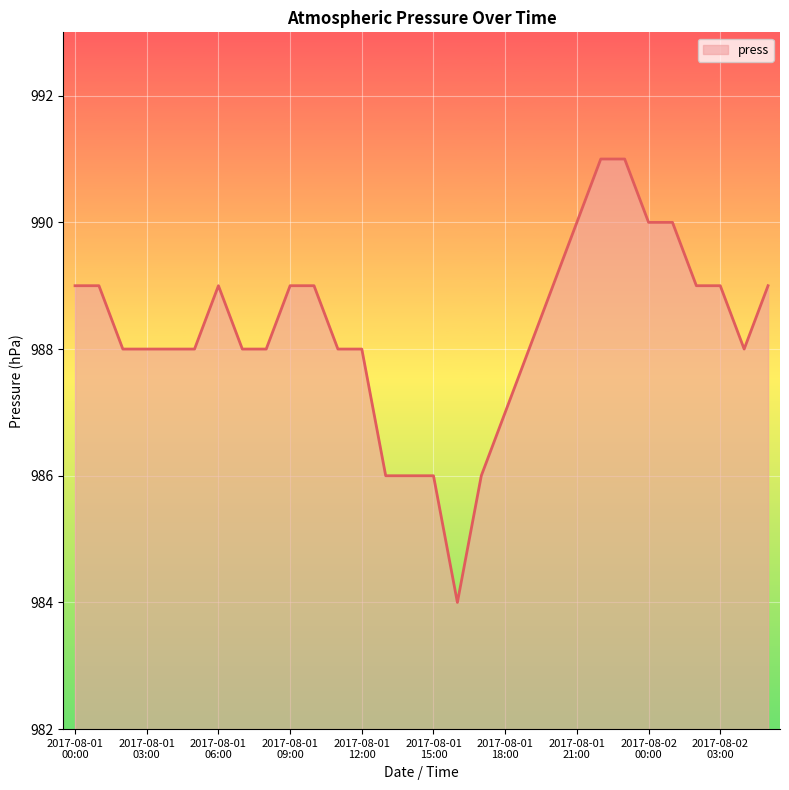

What is the minimum value shown in the chart?

984